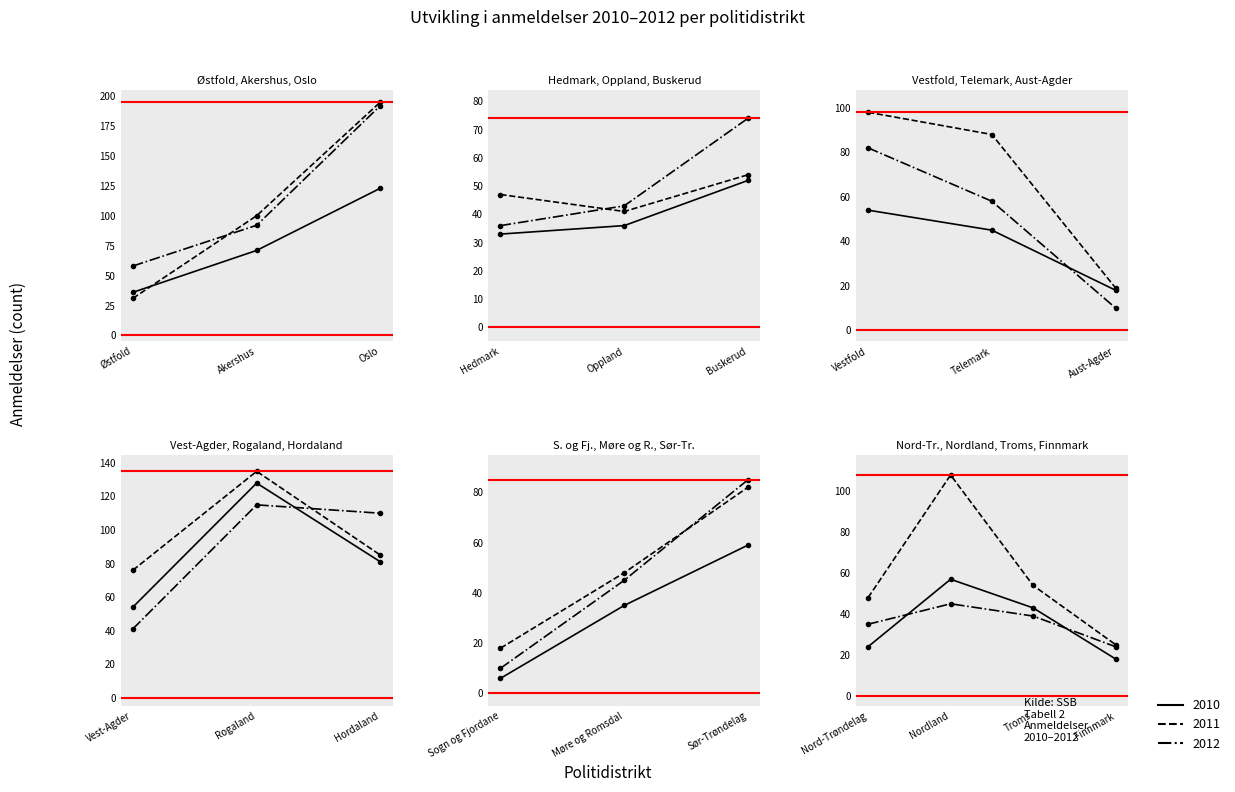

What are all the series names shown in the legend?

2010, 2011, 2012